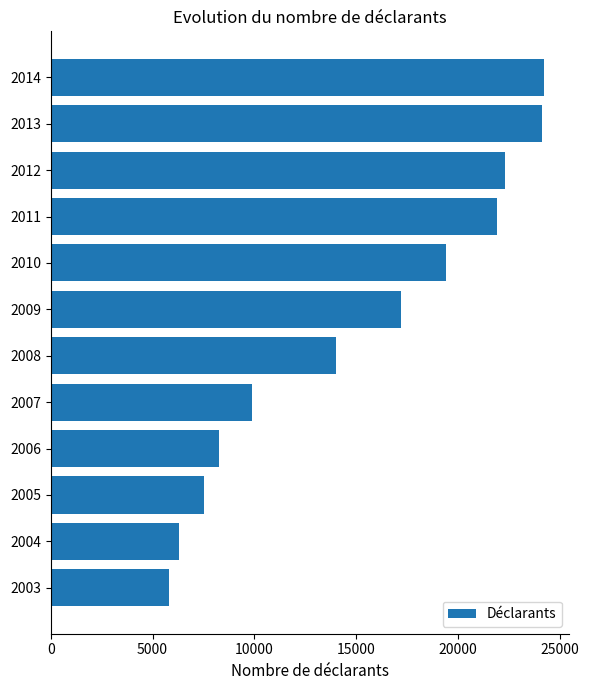

What is the change in value from 2006 to 2012?

+14049